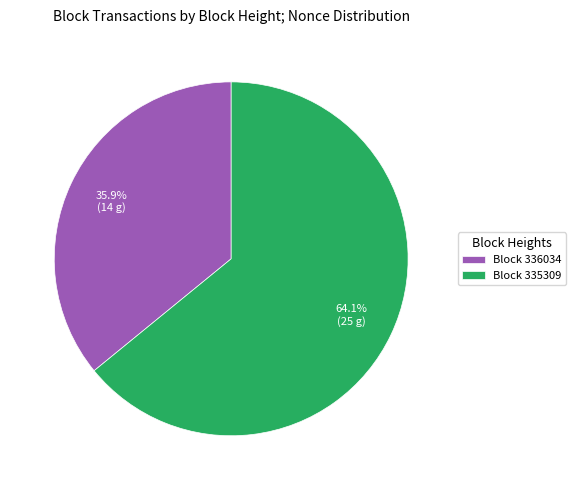

What is the largest slice in the pie chart?

Block 335309